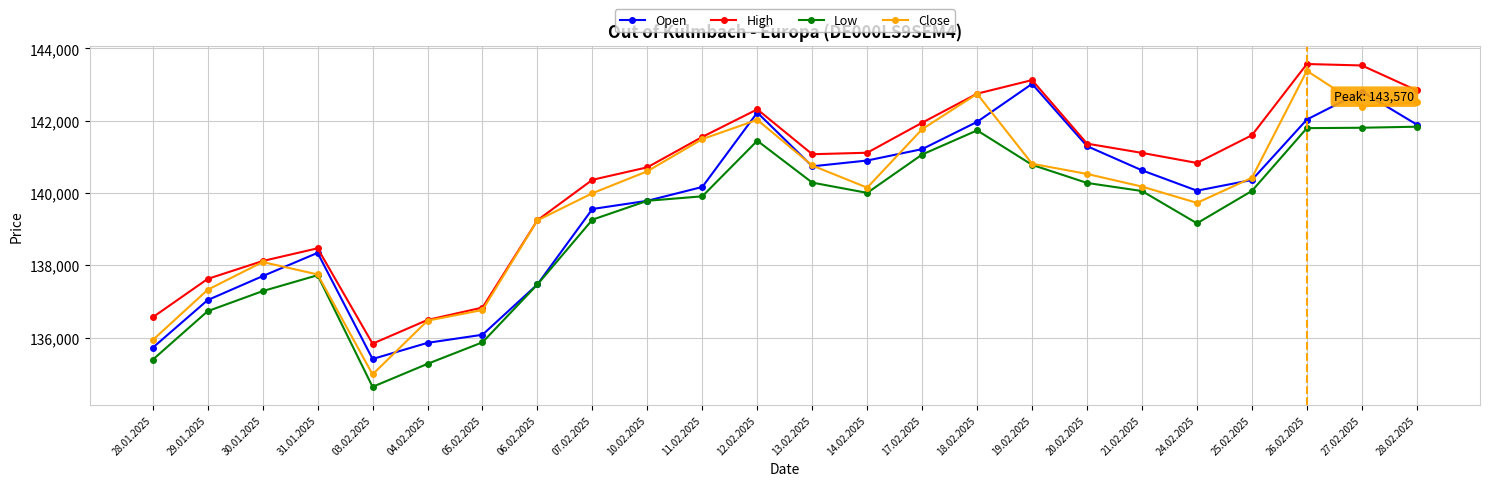

What is the label of the 11th point from the left?

11.02.2025